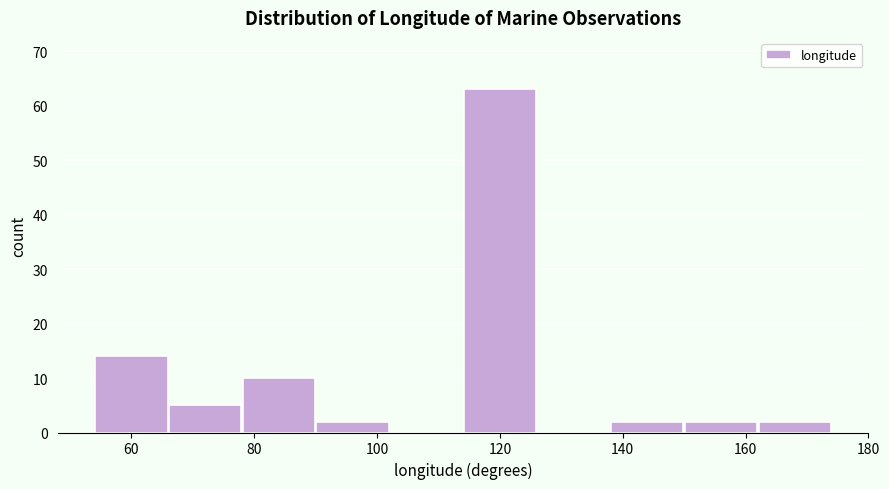

How tall is the bar that spans 54 to 66 on the x-axis? The values are not printed on the chart, so give them approximately, as read against the axis.

14